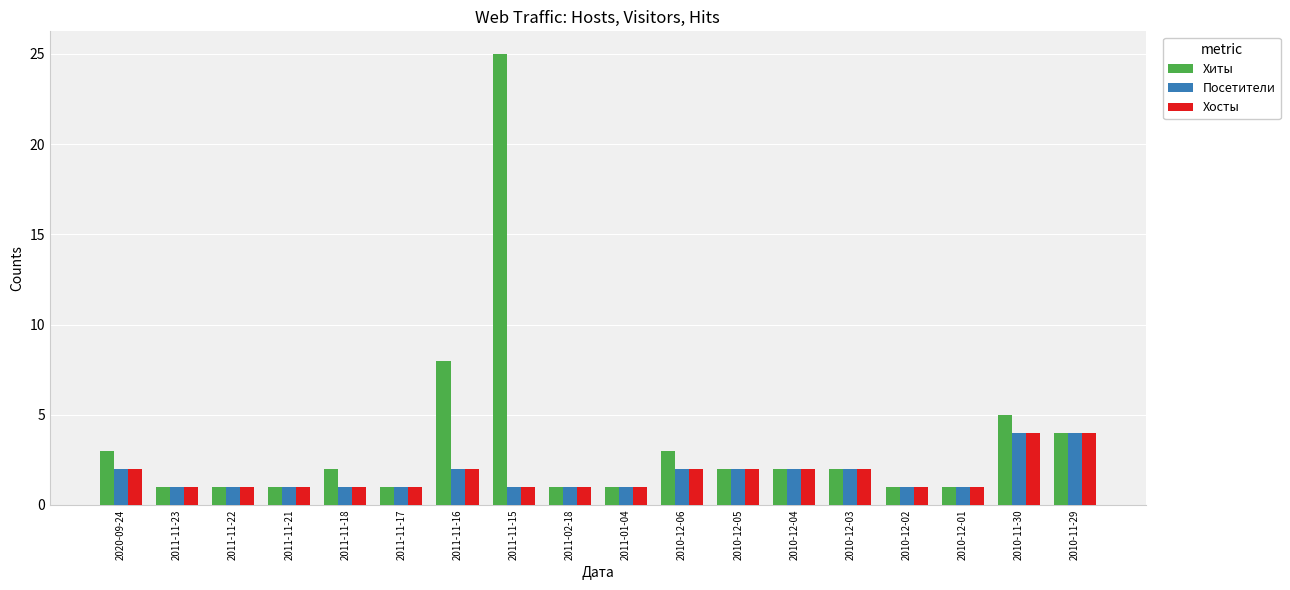

What is the approximate value of Хиты at 2010-12-04?

2